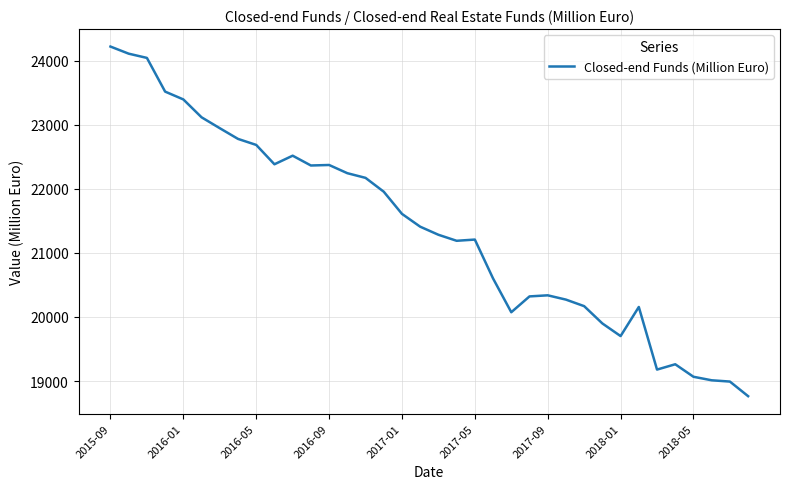

What is the difference between the maximum and minimum values?

5456